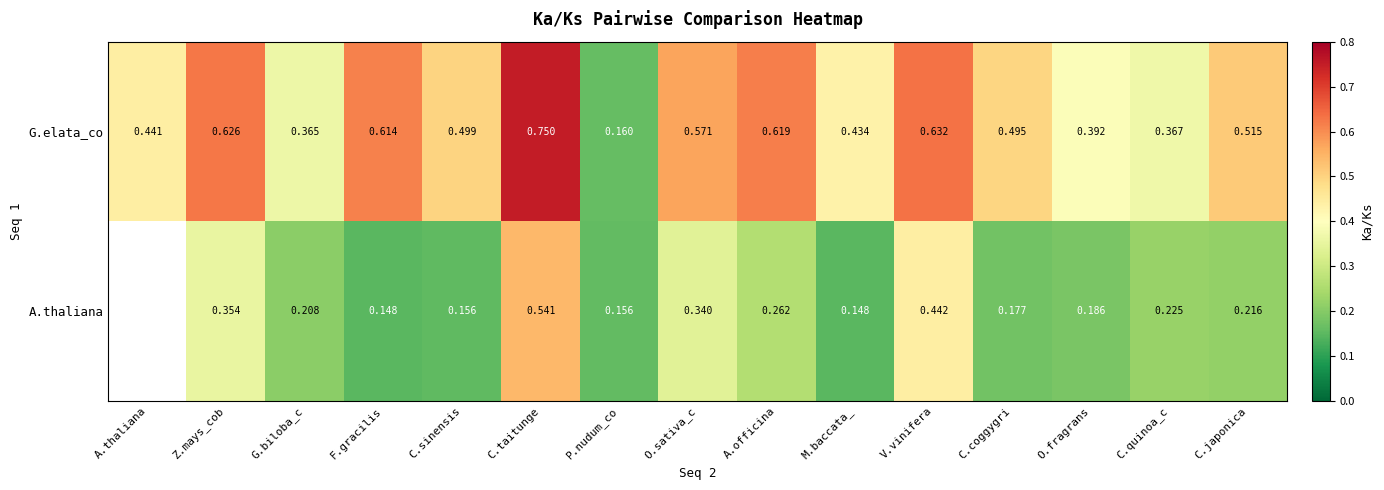

Rank the series at C.quinoa_c from highest to lowest value.

G.elata_co, A.thaliana